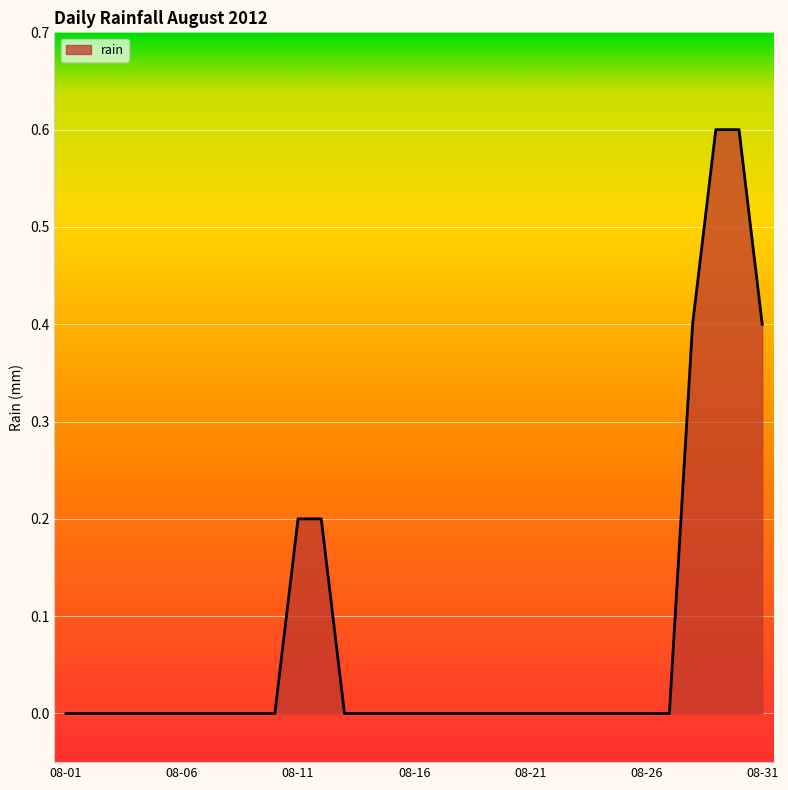

What is the greatest value displayed?

0.6